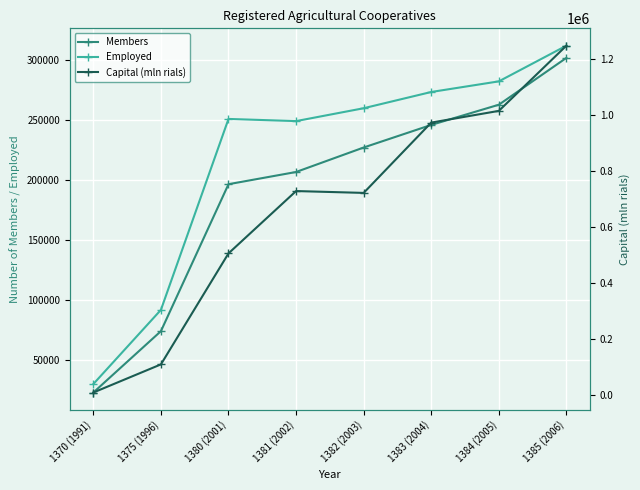

What is the total value across all series at 1370 (1991)?

61408